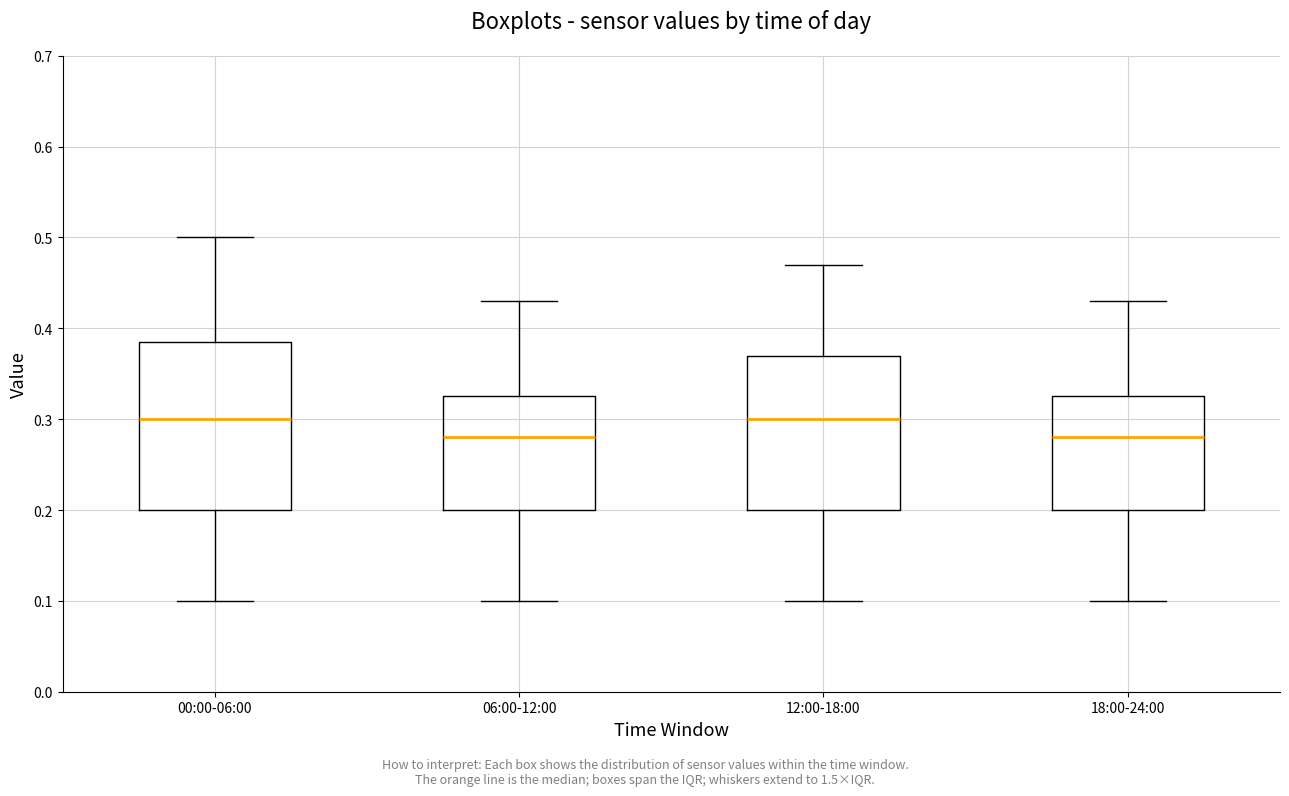

Reading left to right, read every box against the y-axis: the position of its median line, the range the box covers, and the ends of its whiskers. The values are not printed on the chart, so give them approximately, as read against the axis.

00:00-06:00: median 0.30, box 0.20 to 0.39, whiskers 0.10 to 0.50
06:00-12:00: median 0.28, box 0.20 to 0.33, whiskers 0.10 to 0.43
12:00-18:00: median 0.30, box 0.20 to 0.37, whiskers 0.10 to 0.47
18:00-24:00: median 0.28, box 0.20 to 0.33, whiskers 0.10 to 0.43